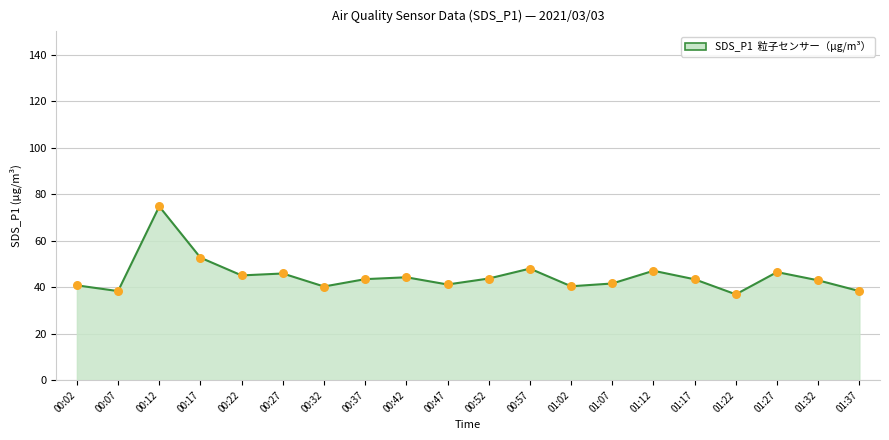

What is the ratio of the value at 01:17 to the value at 00:02?

1.1